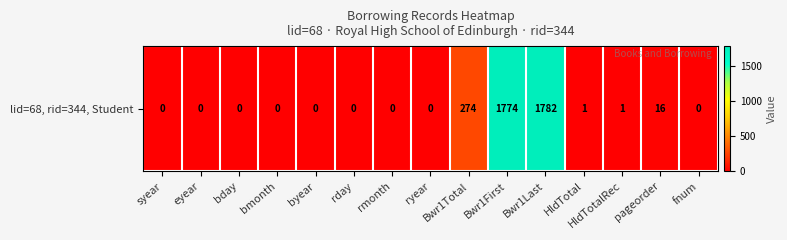

The chart shows a value of 1 at HldTotalRec. True or false?

True